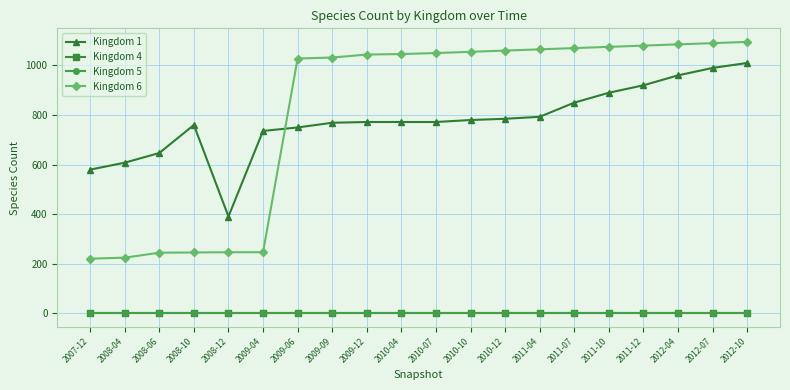

True or false: Kingdom 6 and Kingdom 5 cross at least once.

False